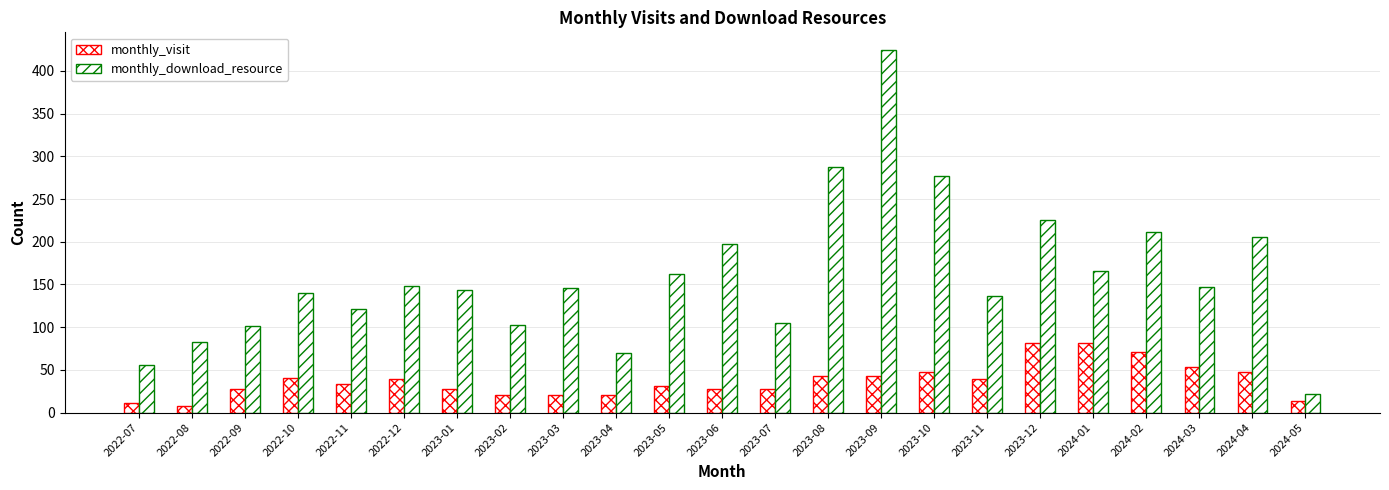

Which series has the largest total across all categories?

monthly_download_resource